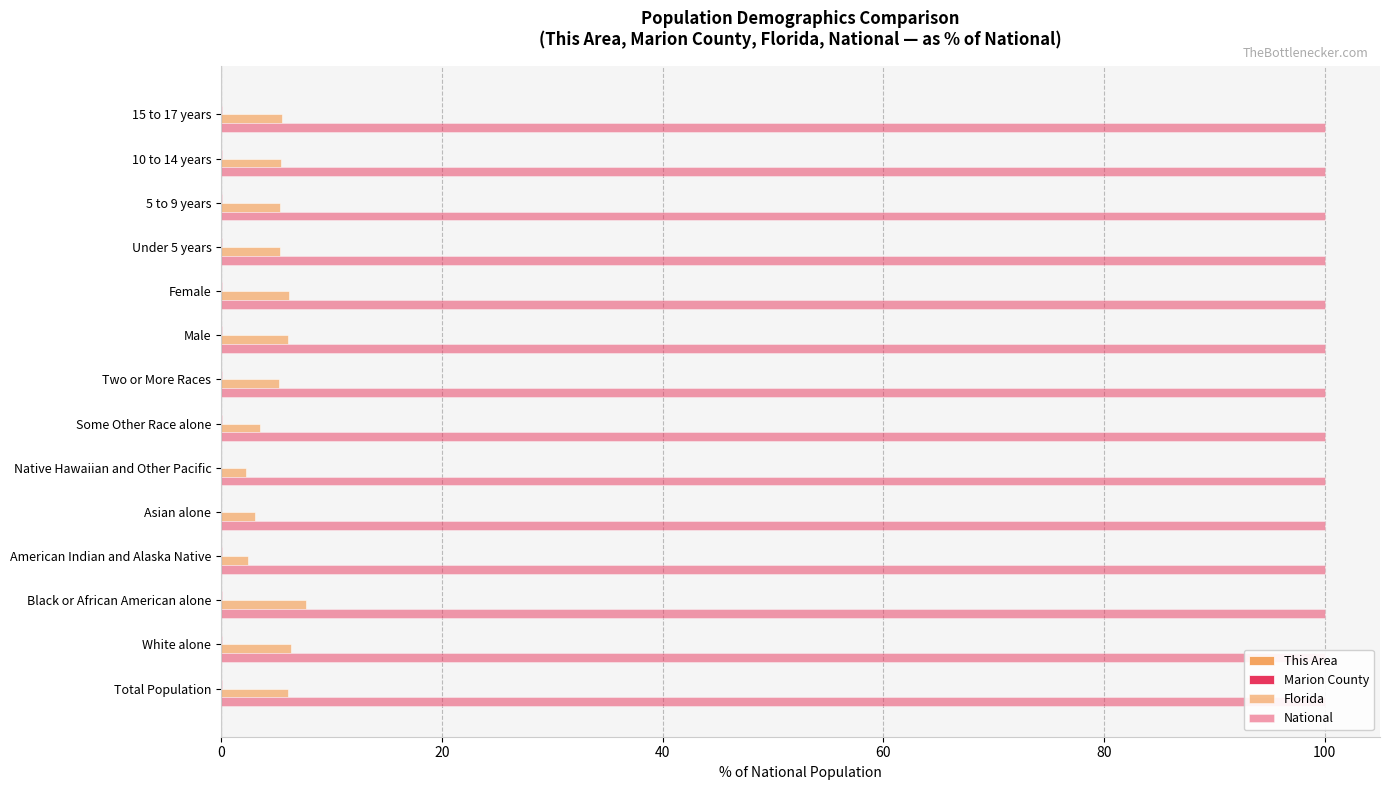

Count the number of categories in the chart.

14